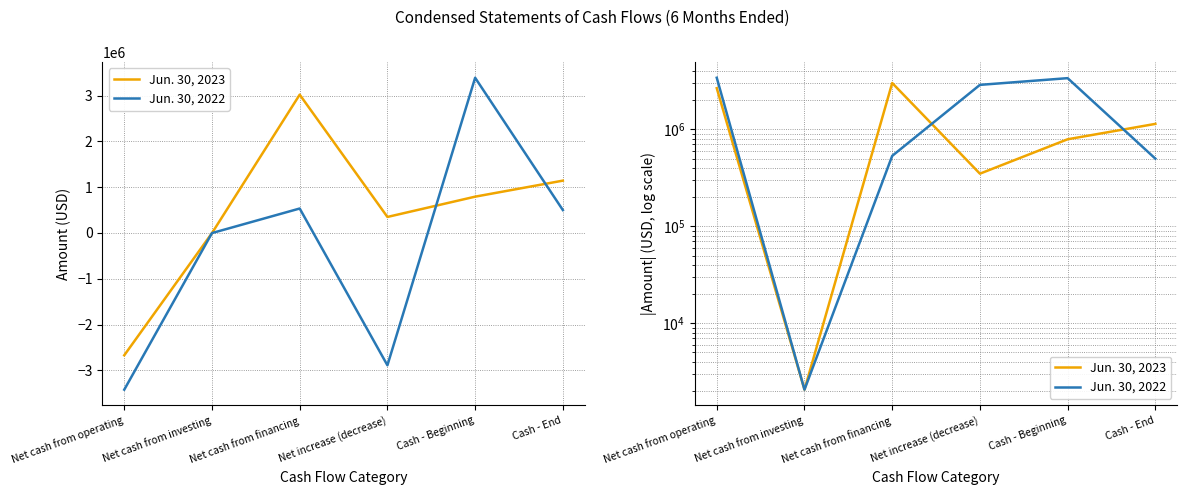

Is the value of Jun. 30, 2023 at Net cash from financing greater than the value of Jun. 30, 2022 at Net cash from investing?

Yes